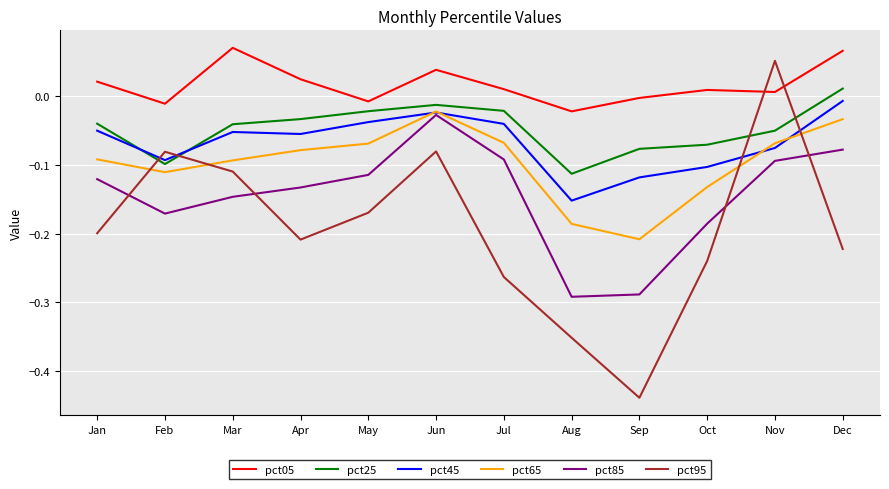

At which category is the sum across all series the highest?

Jun